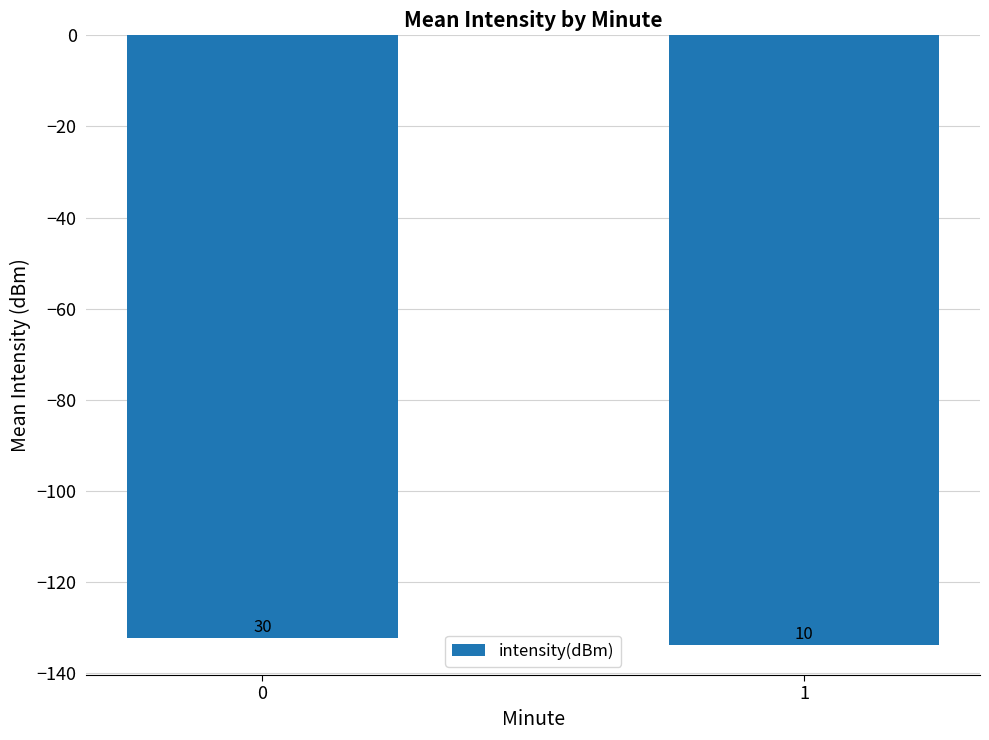

What is the change in value from 0 to 1?

-1.5